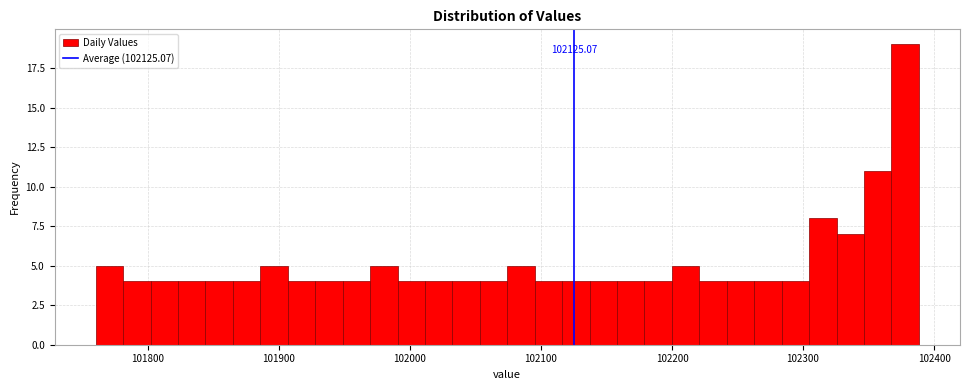

Read against the x-axis, roughly where is the centre of the tallest bar?

102380